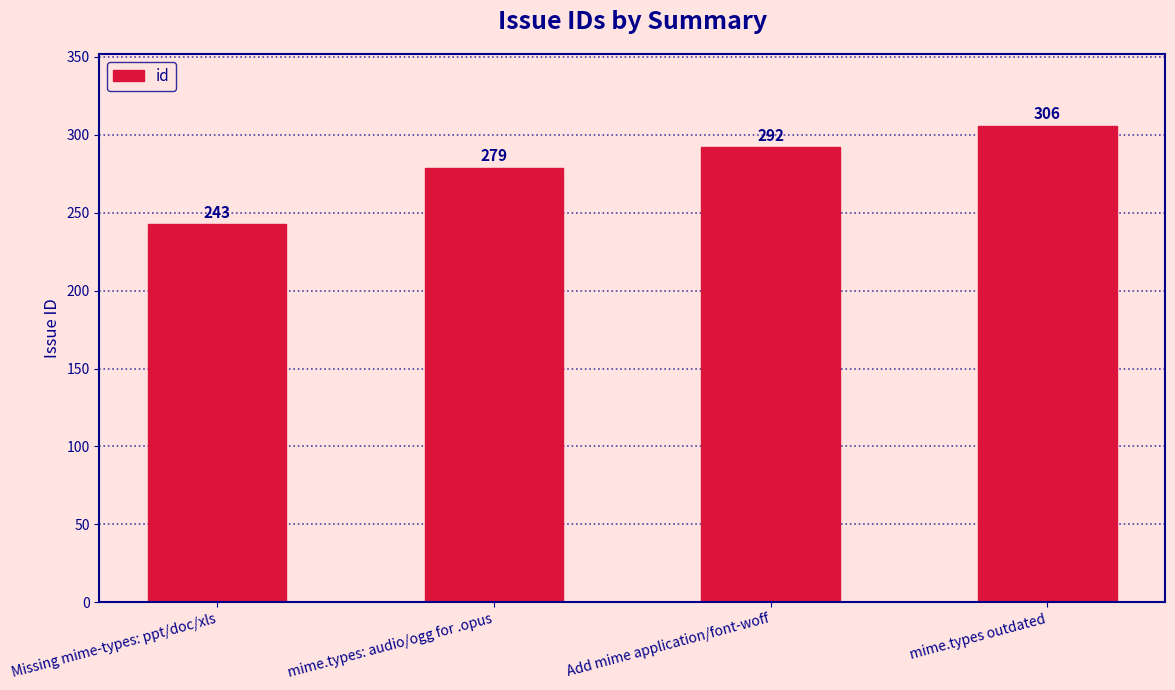

How many data points are less than 292?

2